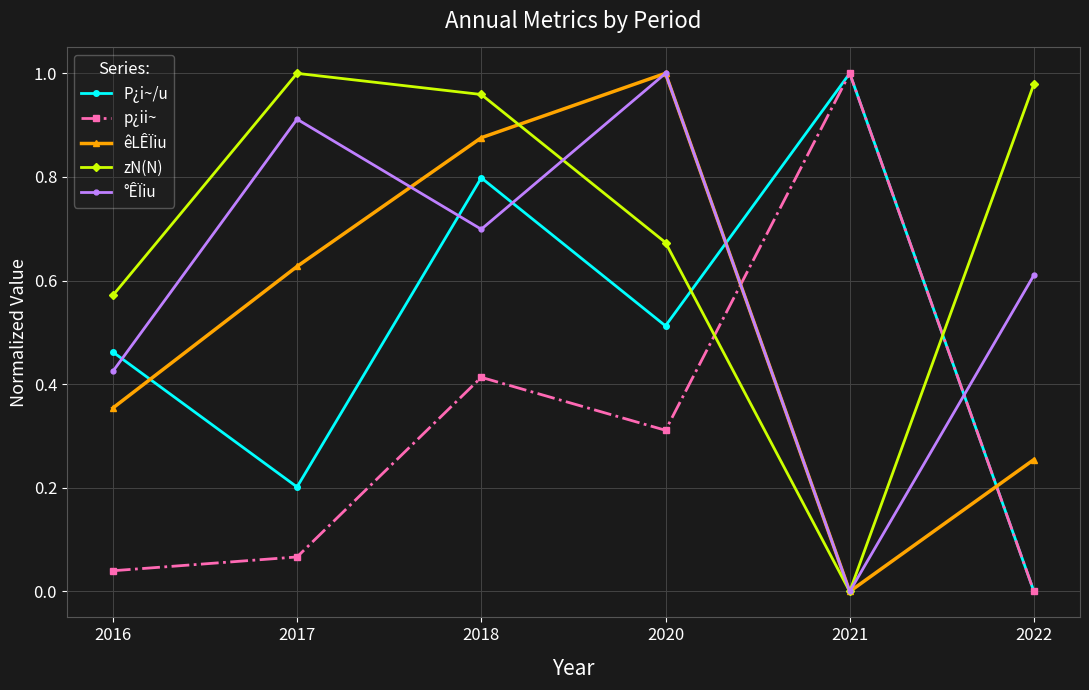

In °ÊÏiu, how many points are lower than both neighbors (excluding endpoints)?

2